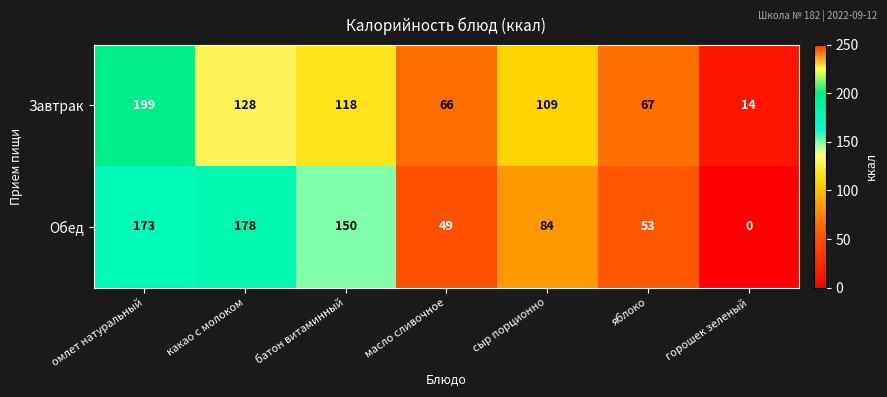

The Обед series shows 15 at масло сливочное. True or false?

False